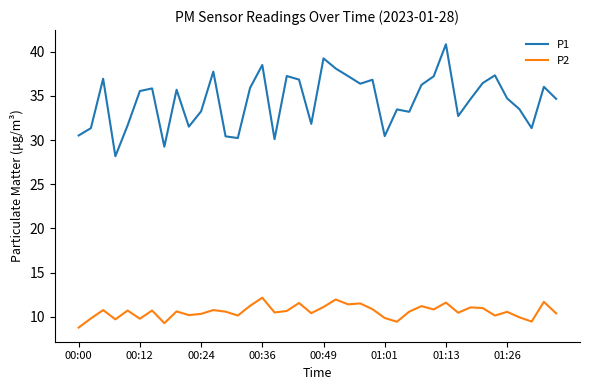

What is the greatest value displayed?

40.9